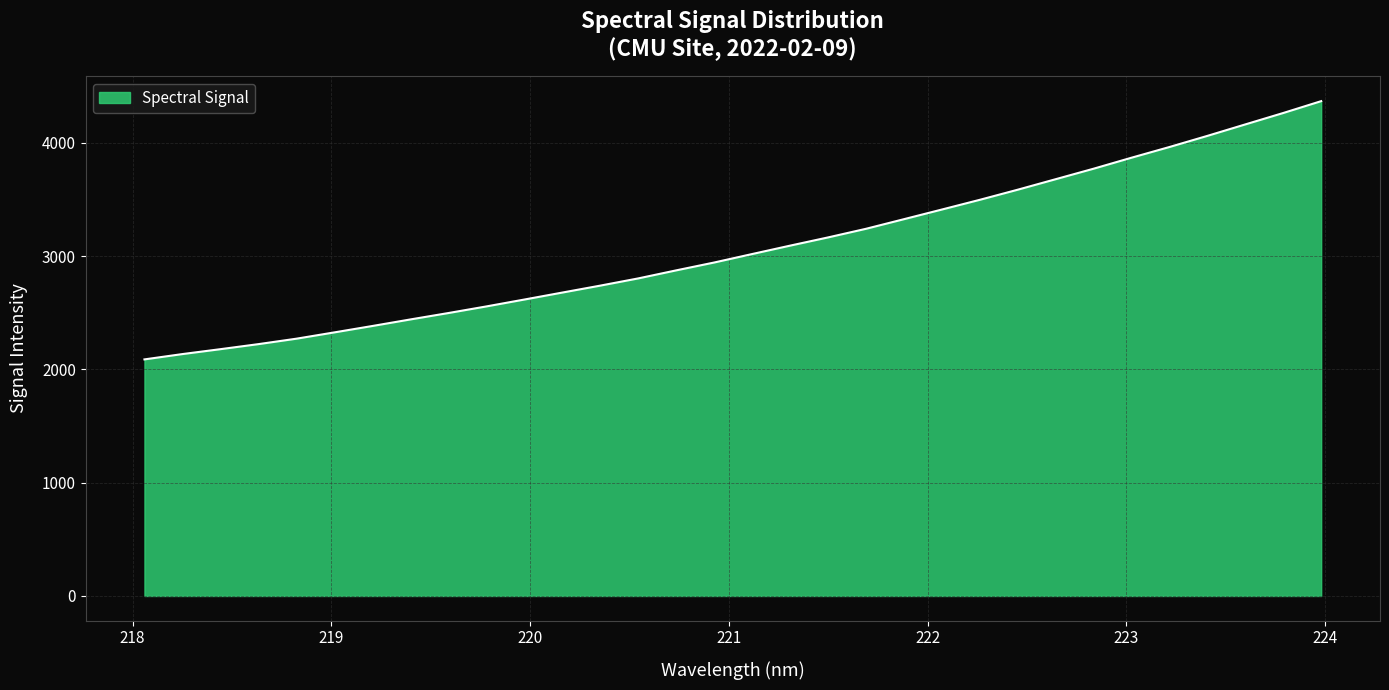

What is the difference between the maximum and minimum values?

2279.1